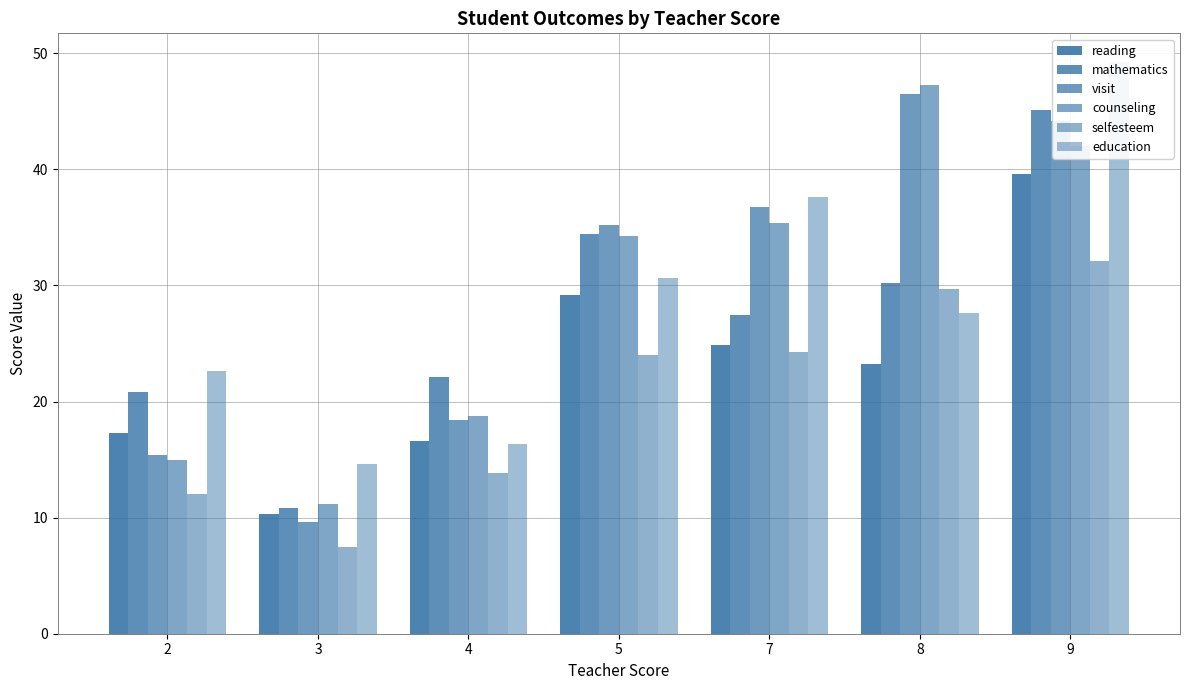

How many groups of bars are there?

7